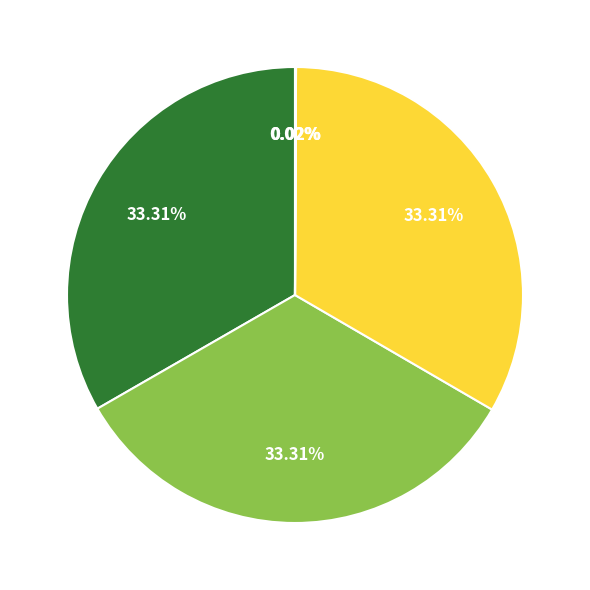

Does any single category account for the majority?

No